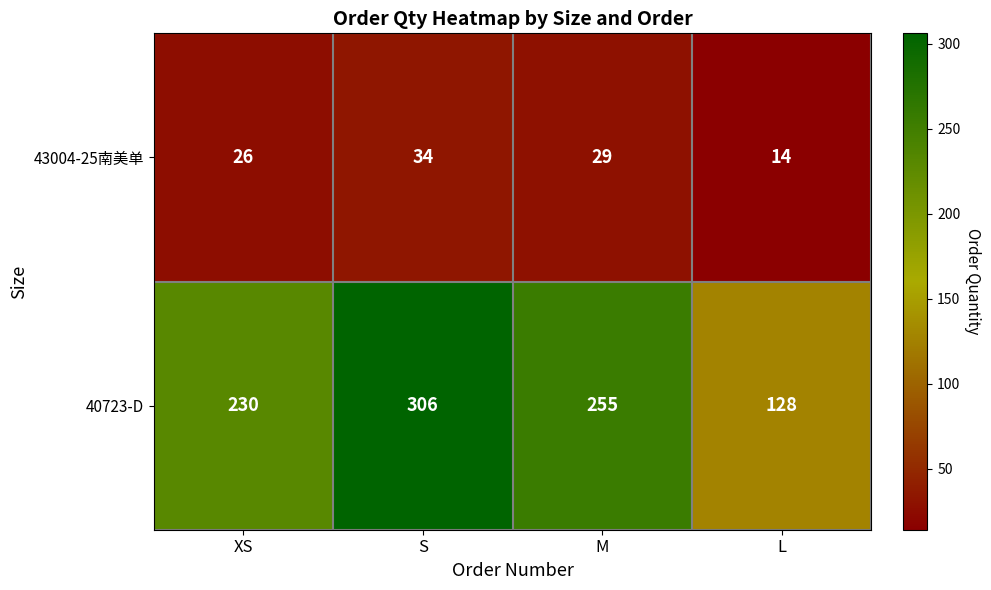

Which series has the widest spread of values?

40723-D